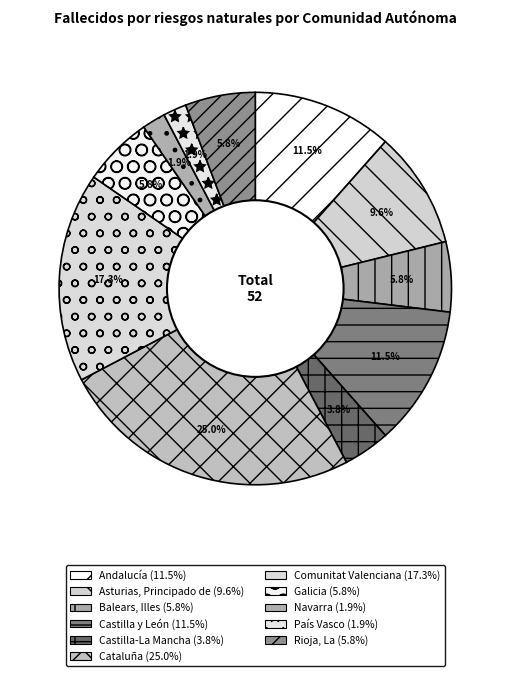

Do Cataluña and Galicia together represent more than half of the pie?

No